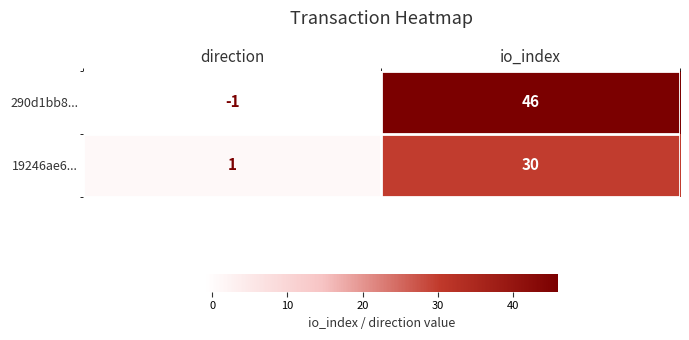

Count the number of data series in this chart.

2